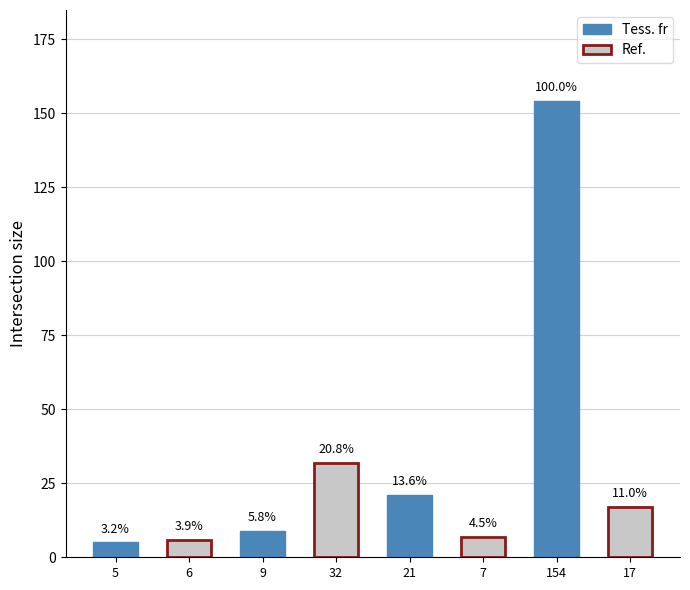

What is the sum of the values at 6 and 5?

11